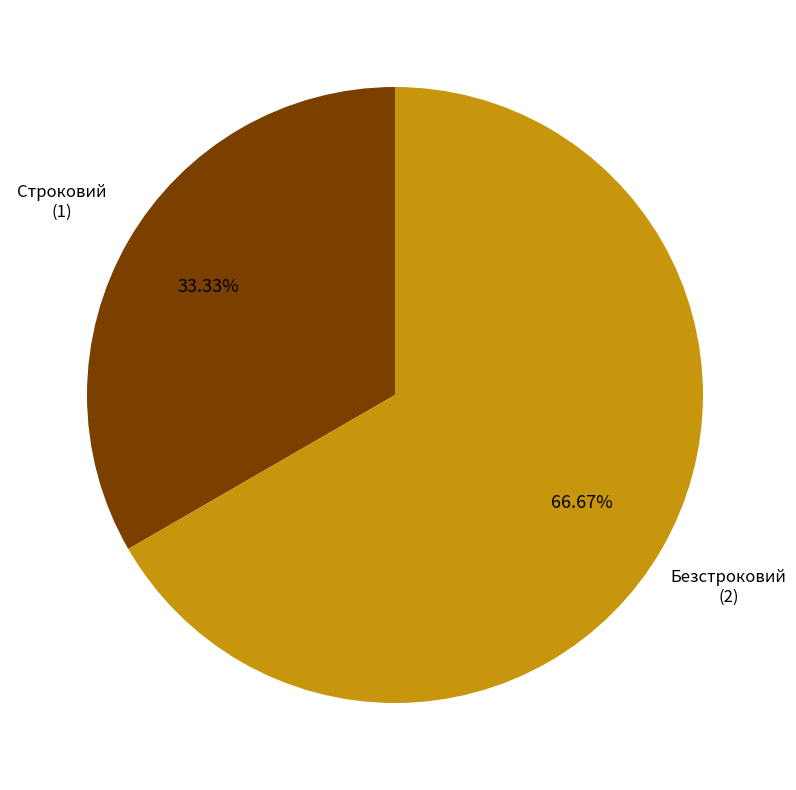

To the nearest percent, what is the combined percentage of Безстроковий and Строковий?

100%